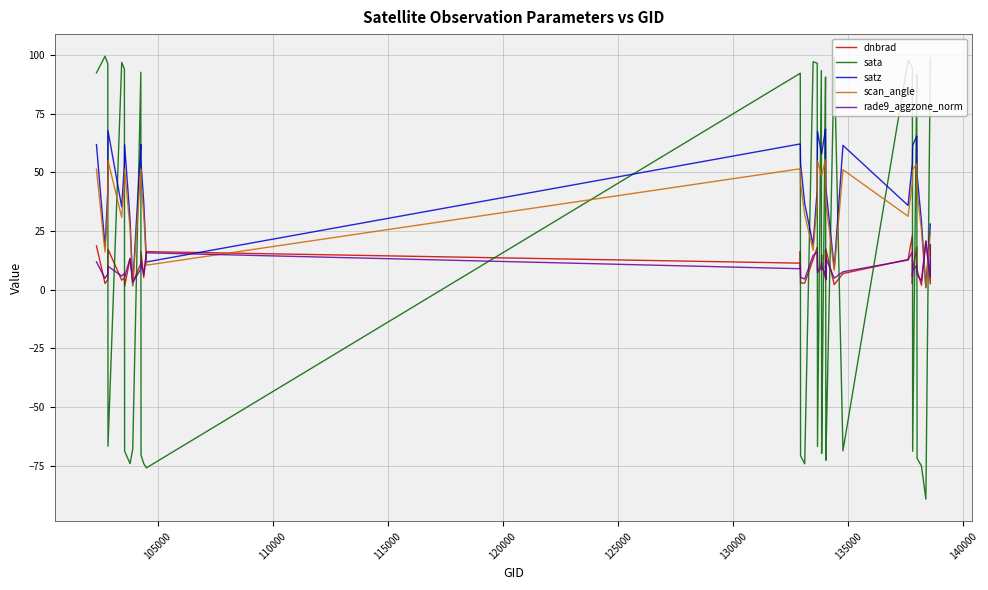

Reading right to left, what are all the values shown in this chart?

dnbrad: 18.7	2.4	20.7	1.9	8.4	8.2	18.2	8.2	2.5	23.1	12.9	6.9	2.1	17.3	4.1	16.9	4.7	10.8	14.8	10.4	8.1	18.1	12.8	2.8	2.8	16.3	11.3	16.2	5.2	16.2	11.1	3.0	13.2	1.4	5.0	4.0	17.2	4.2	2.6	18.7
sata: 98.7	98.7	-89.3	-75.1	-72.0	91.6	91.6	-68.9	94.6	94.7	97.8	-68.8	99.0	-72.7	-72.7	90.6	90.6	-69.8	-69.8	93.4	-66.9	96.5	97.2	-74.3	-70.9	92.3	92.2	-76.0	-74.2	-70.5	92.7	-68.0	-74.2	-68.9	94.1	96.9	-66.7	96.4	99.5	92.4
satz: 28.0	28.0	0.9	29.1	48.8	65.5	65.5	61.5	53.9	53.8	35.9	61.5	9.2	43.3	43.2	68.5	68.5	57.9	57.9	58.2	67.5	42.7	19.0	36.7	53.7	62.1	62.1	11.8	37.2	54.0	61.8	1.8	29.8	61.8	53.5	35.3	67.7	42.2	18.2	61.8
scan_angle: 24.5	24.6	0.8	25.5	41.8	53.7	53.7	51.1	45.7	45.6	31.3	51.1	8.2	37.4	37.4	55.5	55.5	48.6	48.6	48.9	54.9	36.9	16.8	32.0	45.5	51.5	51.5	10.4	32.4	45.8	51.3	1.6	26.1	51.3	45.4	30.8	55.1	36.5	16.1	51.3
rade9_aggzone_norm: 19.2	5.5	20.7	3.8	6.4	6.9	10.3	8.2	5.6	16.1	12.6	7.6	4.9	13.4	4.5	10.2	6.5	9.6	11.5	9.2	7.2	16.0	14.6	4.5	5.3	10.9	8.9	15.7	6.3	12.1	8.8	3.0	13.4	5.5	6.9	5.8	10.0	6.7	4.8	11.8